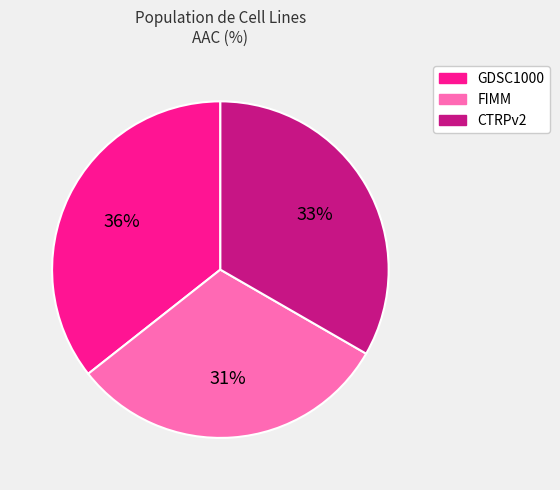

To the nearest percent, what percentage of the pie is GDSC1000?

36%